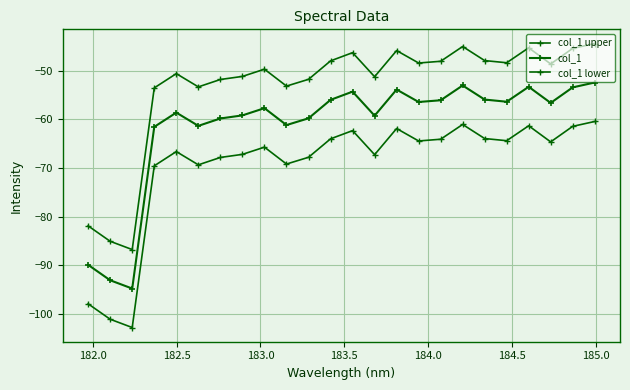

How many distinct data groups are displayed?

3